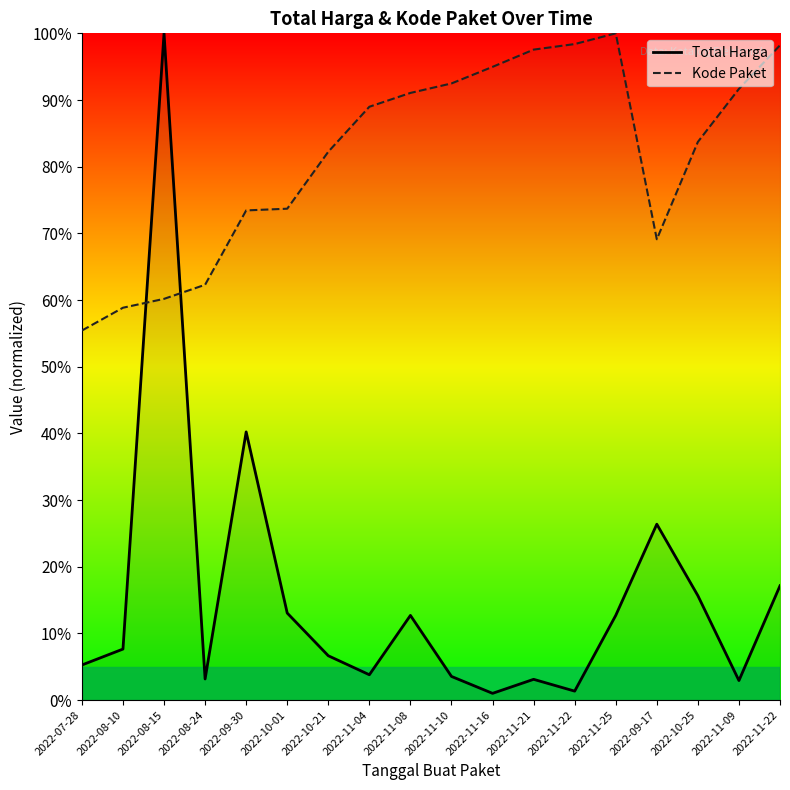

List the series in order of their overall mean, highest first.

Kode Paket, Total Harga